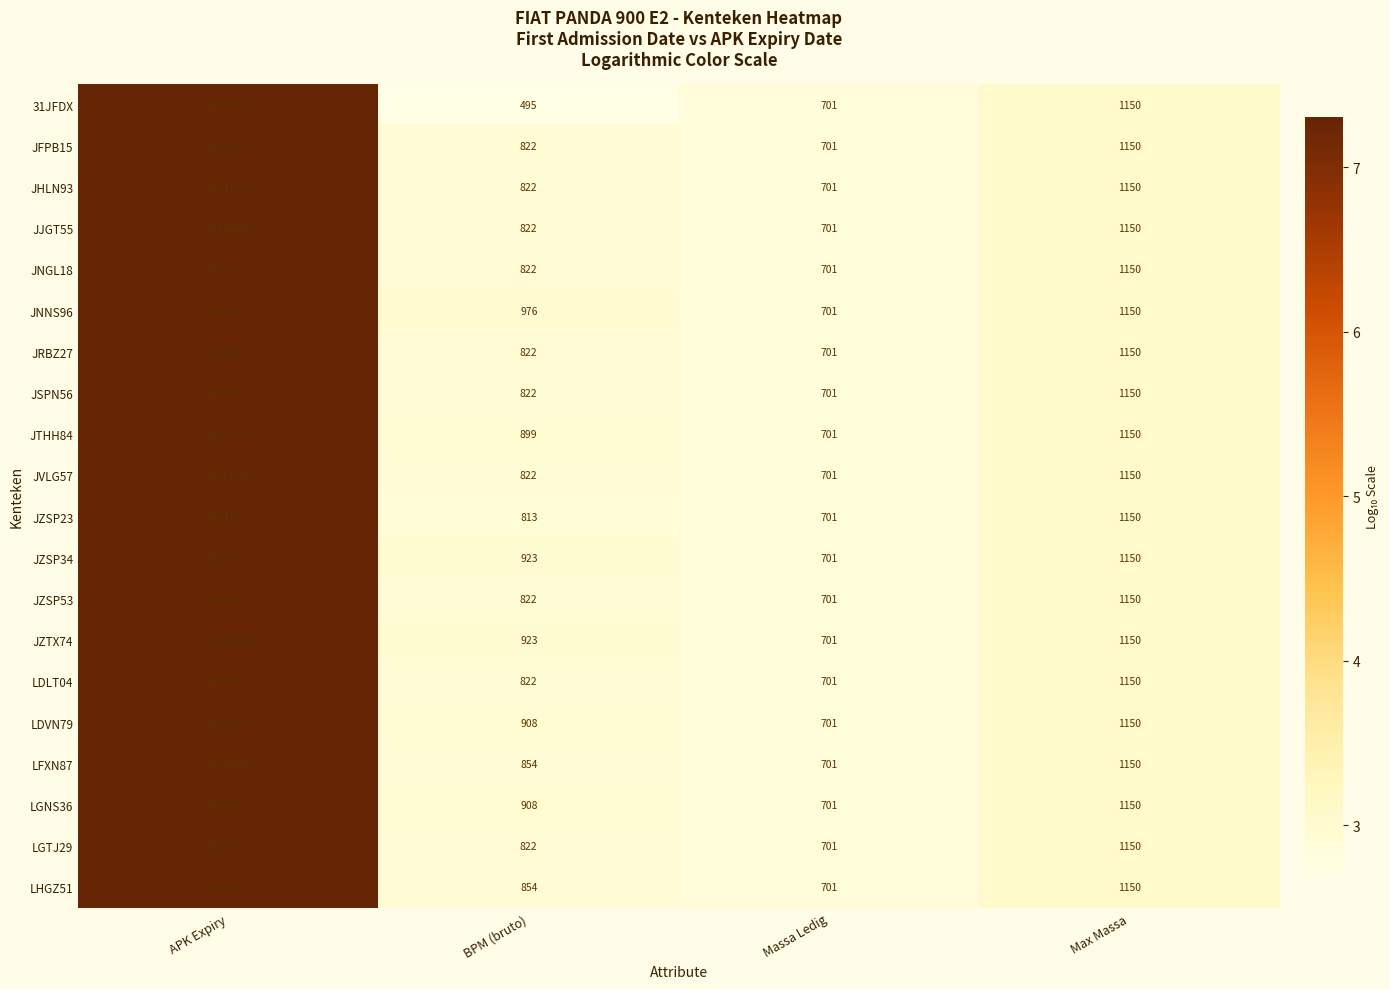

How many categories are shown in the chart?

4